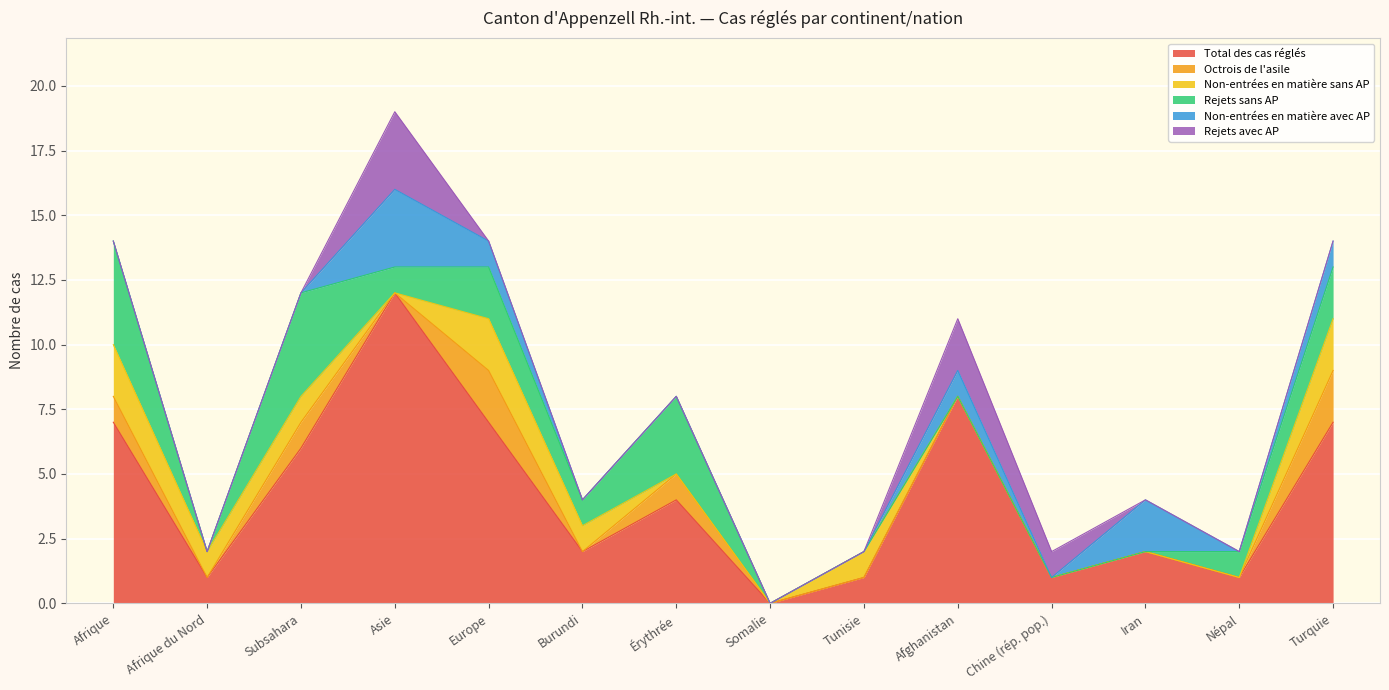

Which series has the largest total across all categories?

Total des cas réglés